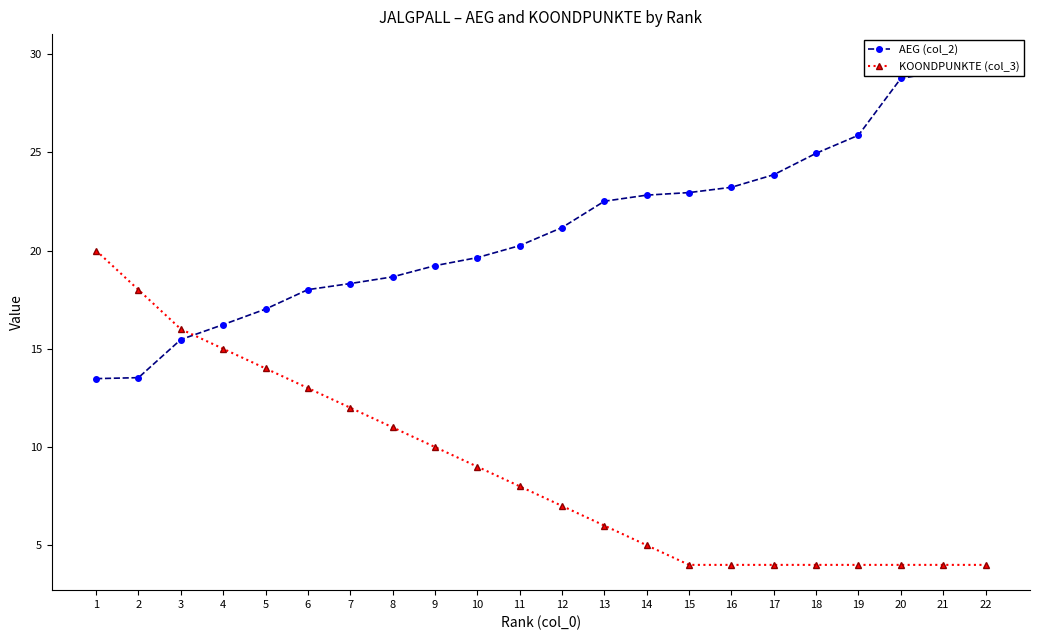

Rank the series by their maximum value, from highest to lowest.

AEG (col_2), KOONDPUNKTE (col_3)